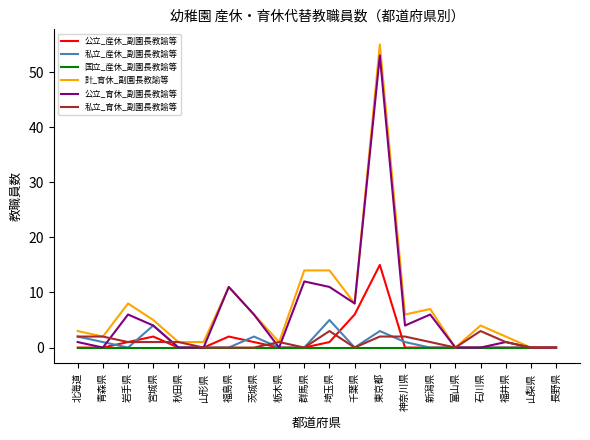

What position from the right is 富山県?

5